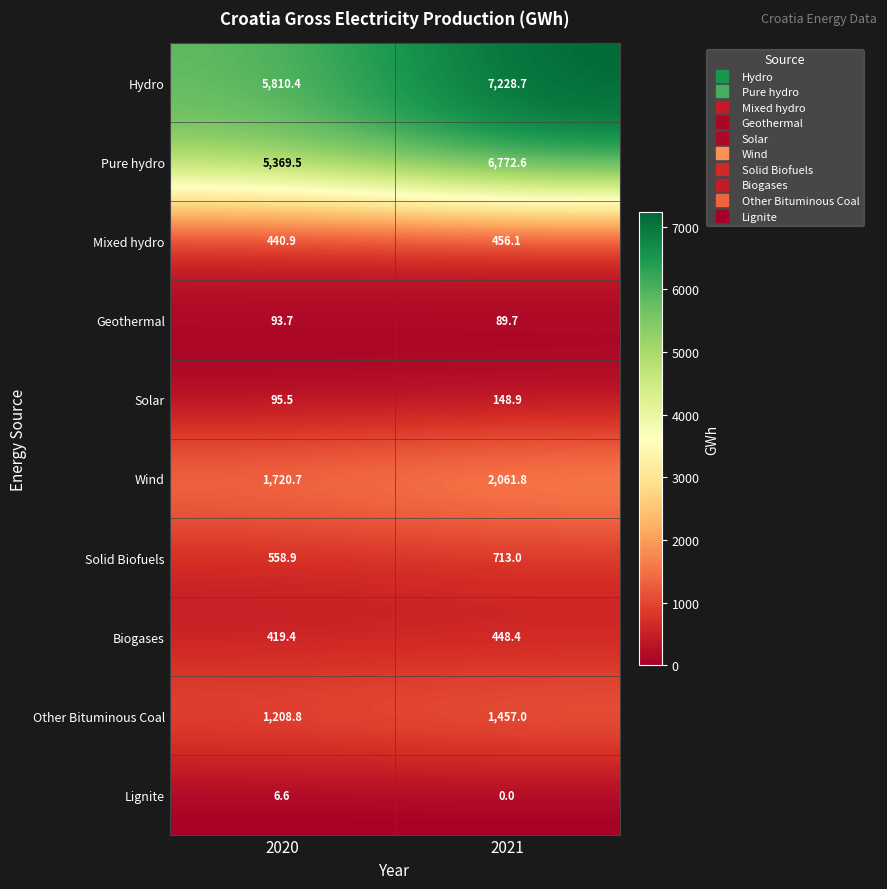

What is the difference between the maximum and minimum values in the Lignite series?

6.6